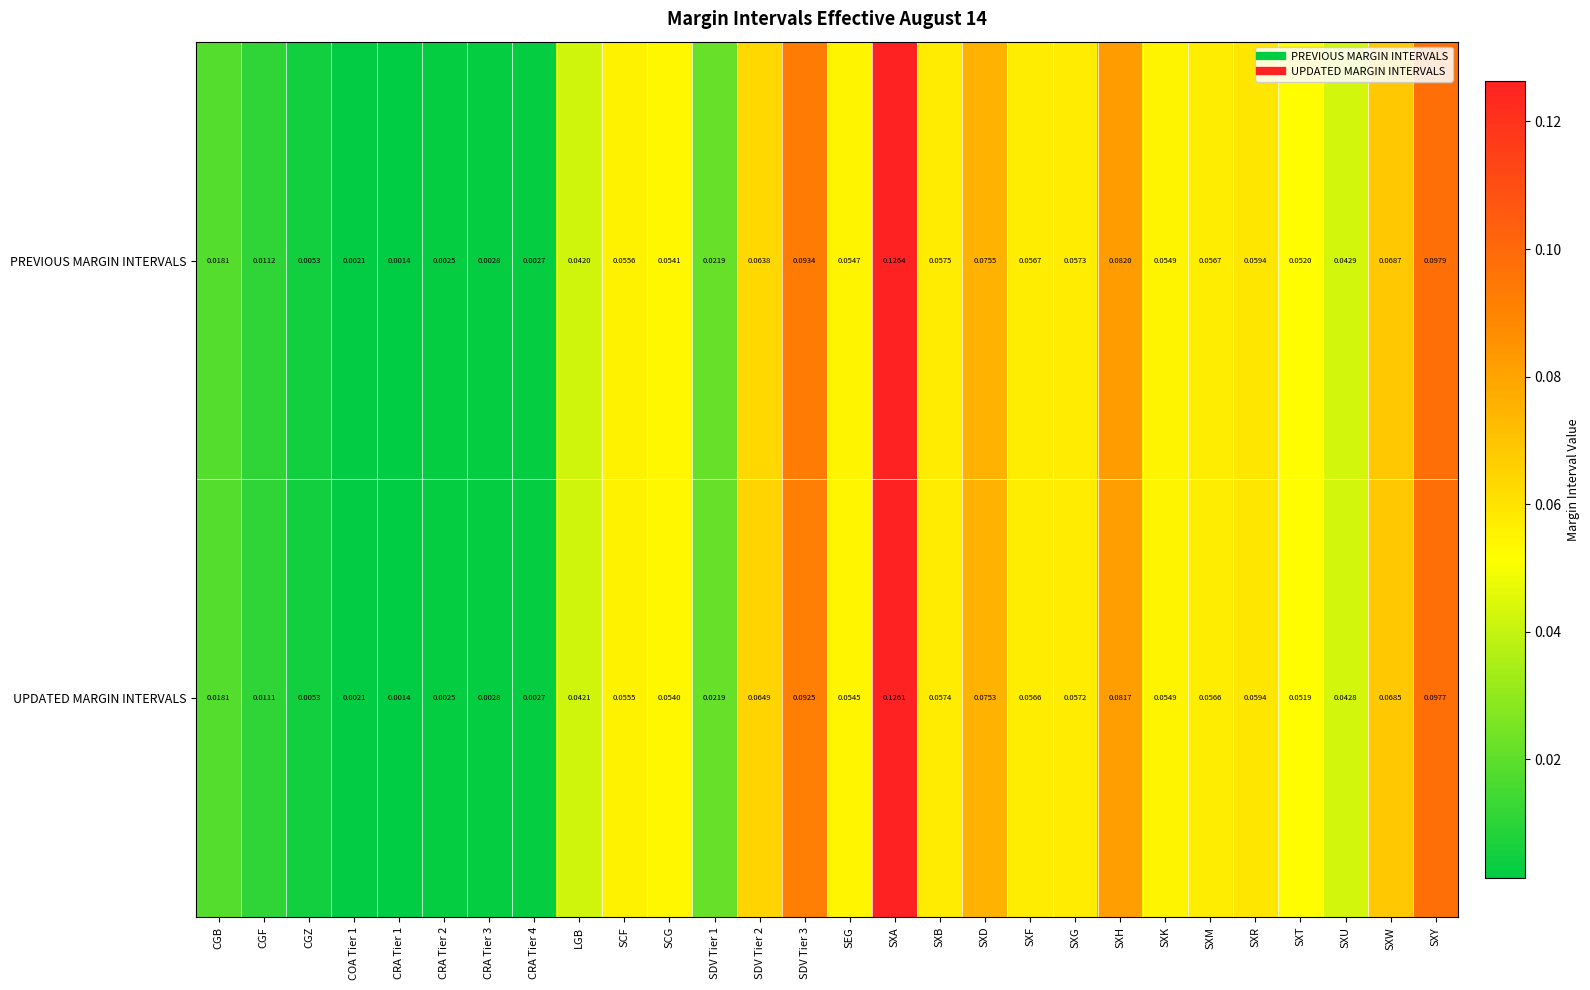

At how many categories does at least one series exceed 0?

28